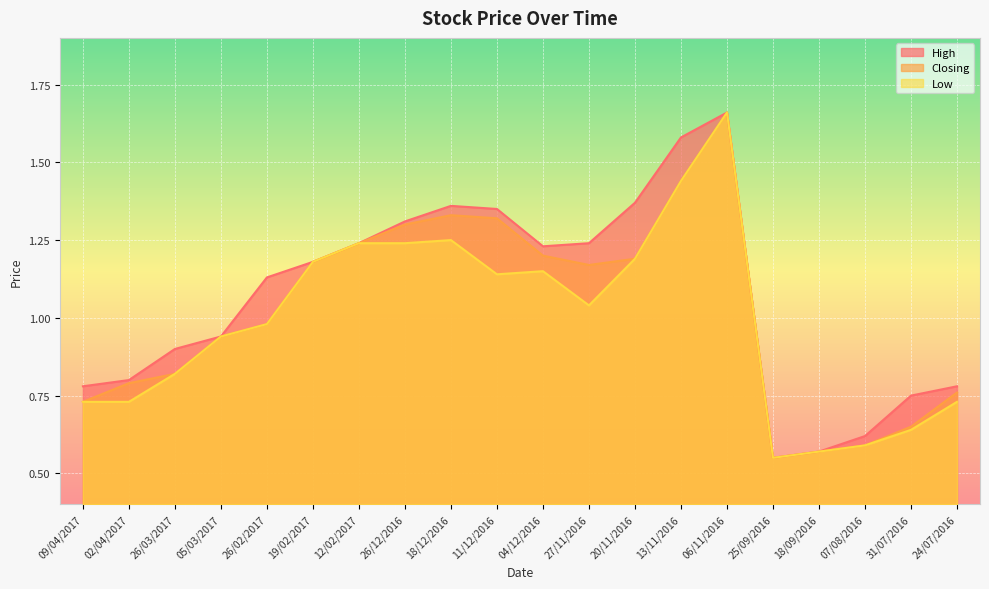

How many data points in Closing are less than 1?

10